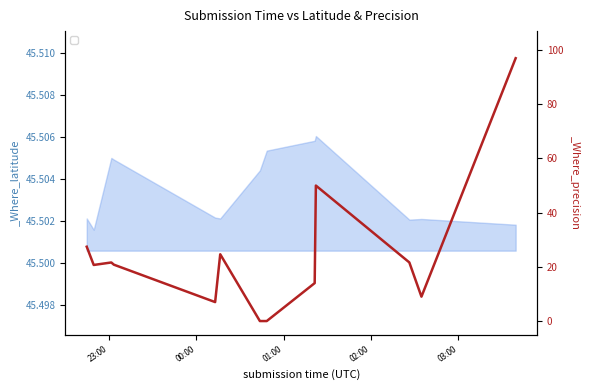

How many values are between 45 and 46?

13